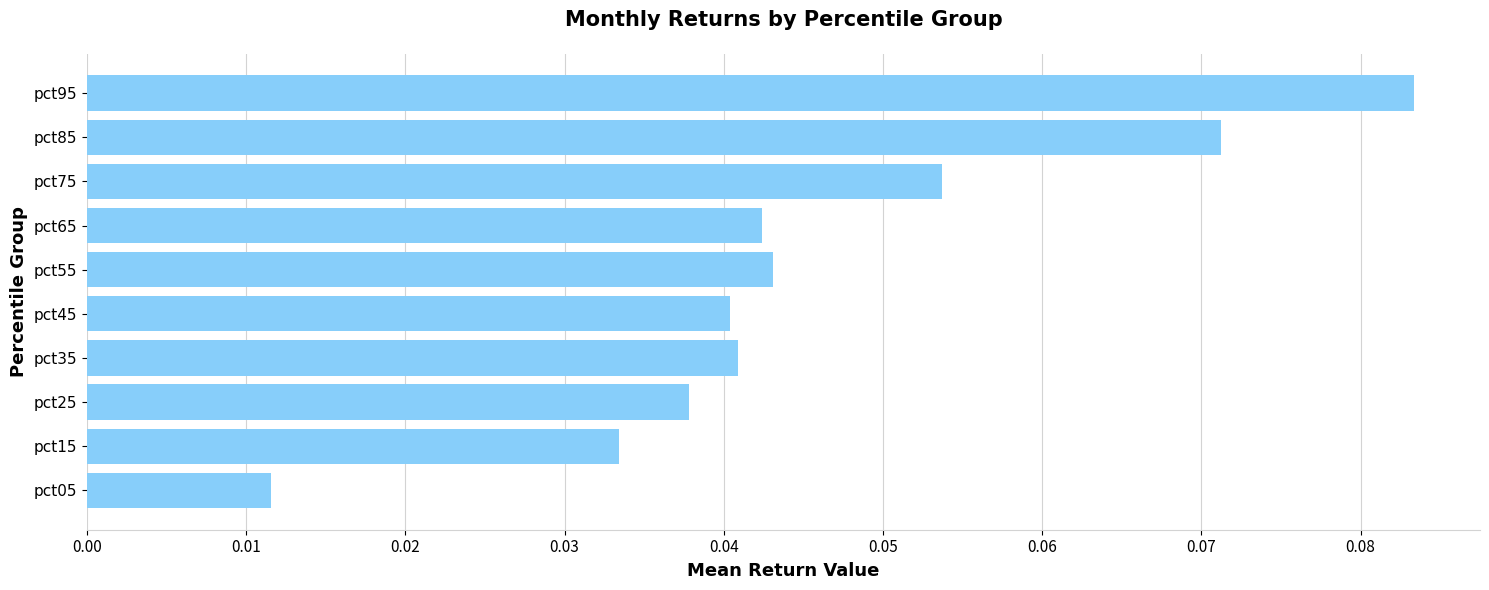

The chart shows a value of 0.0 at pct75. True or false?

False